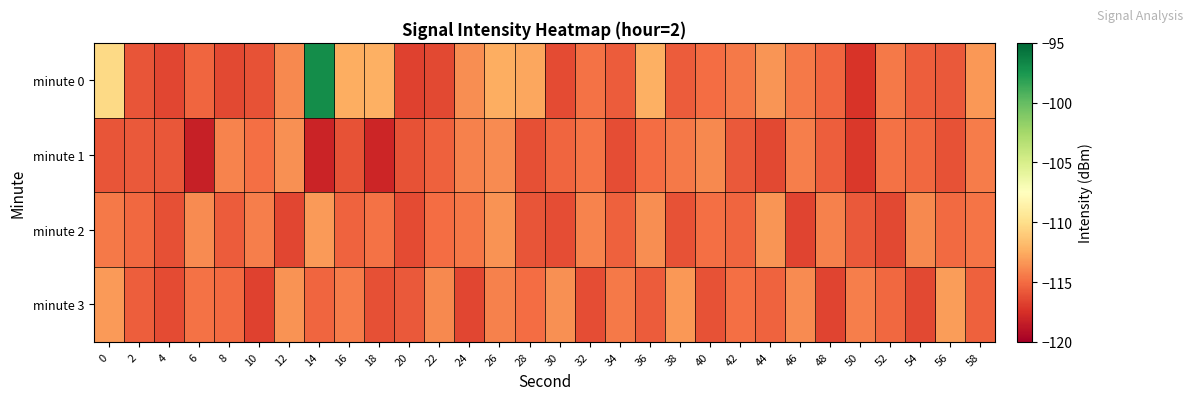

At 12, list the series in order from smallest to largest.

minute 2, minute 0, minute 1, minute 3